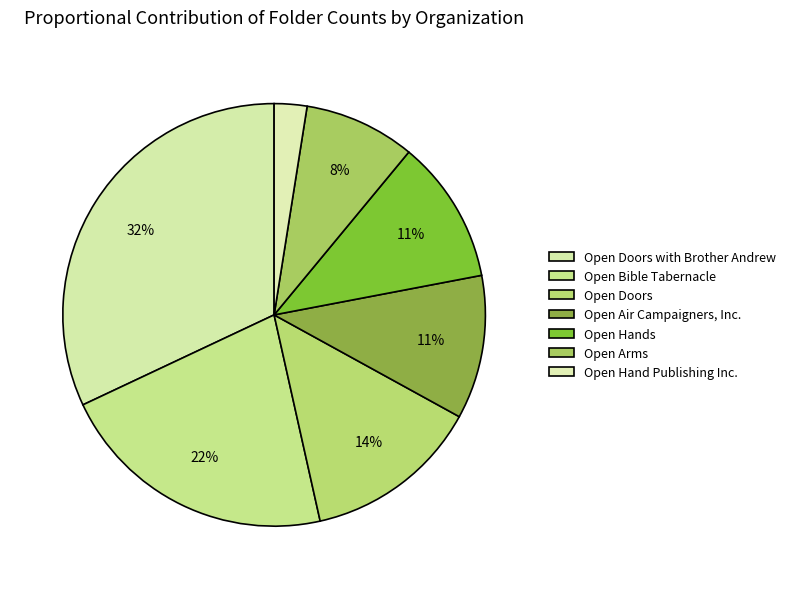

How many slices are in this pie chart?

7